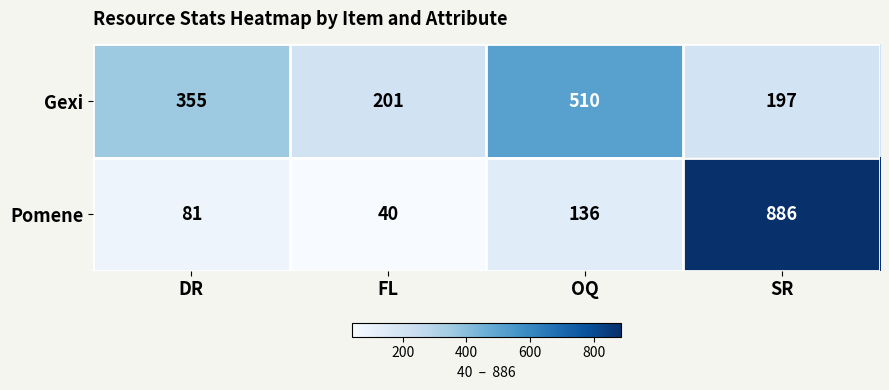

What is the sum of all Gexi values?

1263